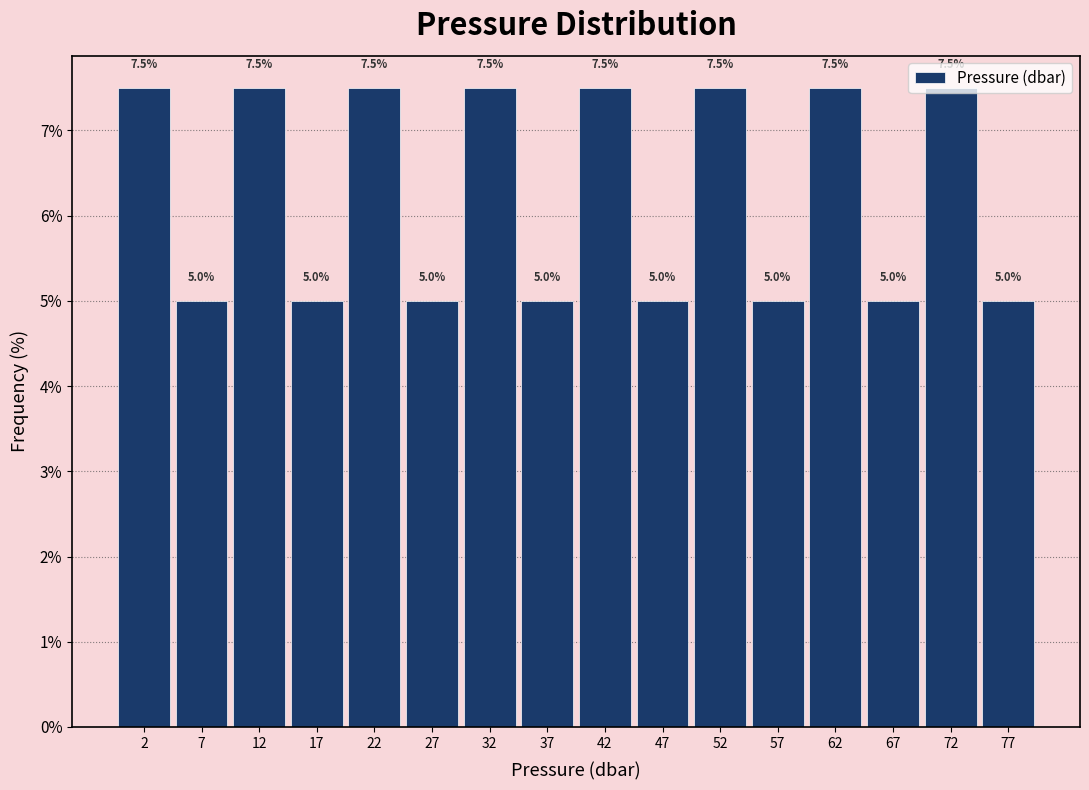

What is the height of the bar covering 65 to 70 on the x-axis?

5.0